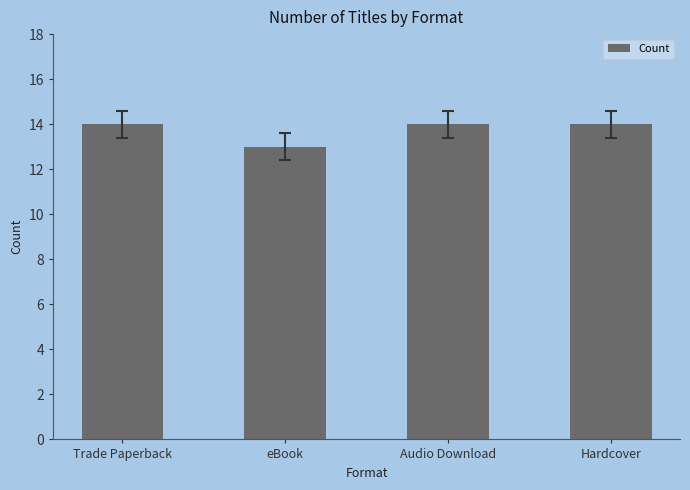

What is the label of the 4th bar from the right?

Trade Paperback